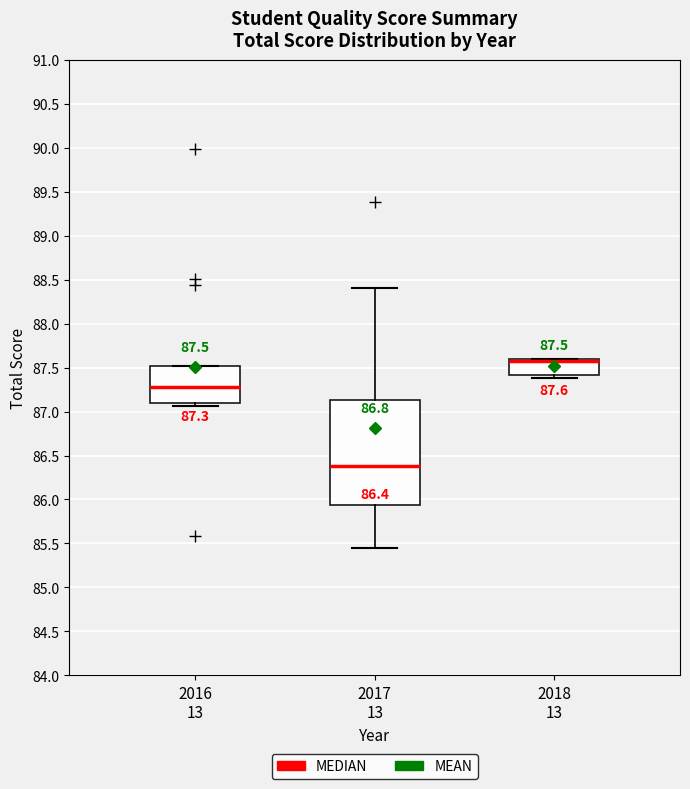

Which box has the lowest median line?

2017 13